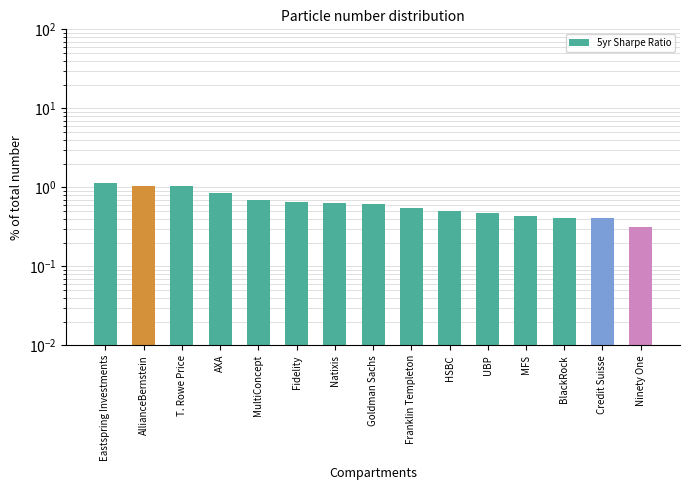

Read the value at BlackRock.

0.4